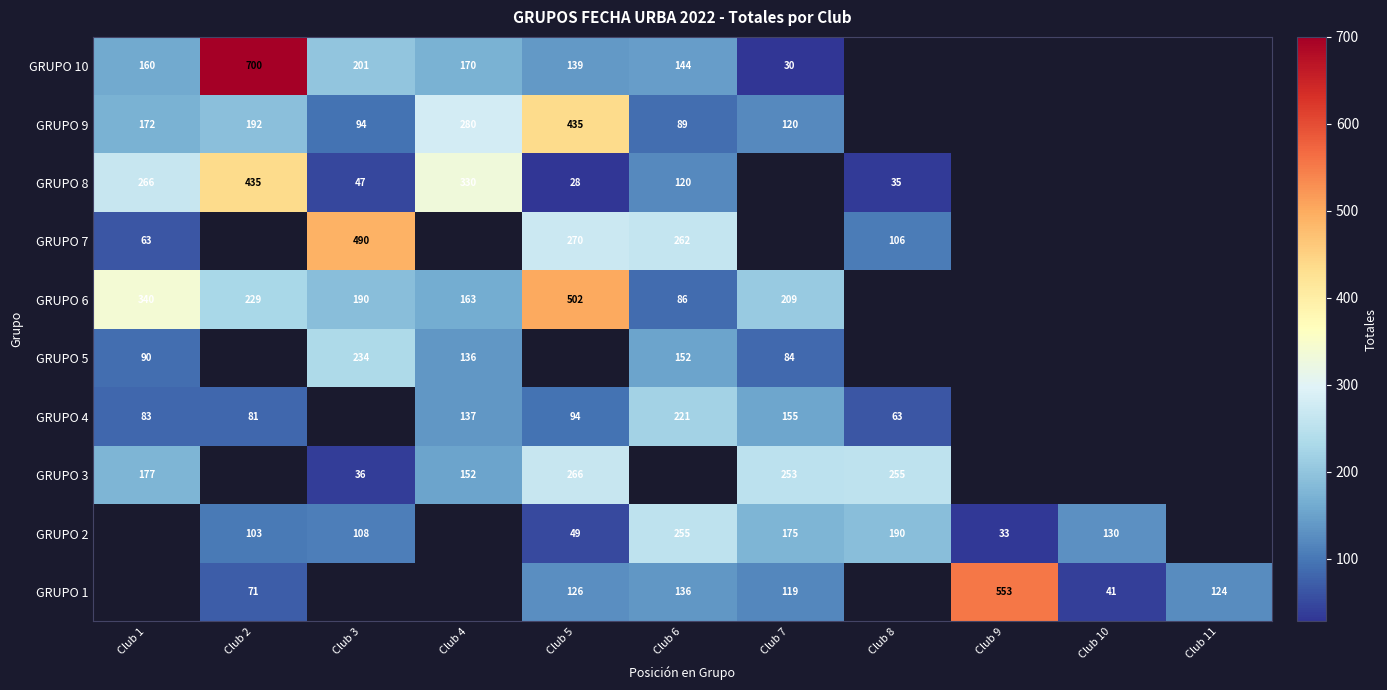

Is the value of GRUPO 5 at Club 4 greater than the value of GRUPO 1 at Club 5?

Yes